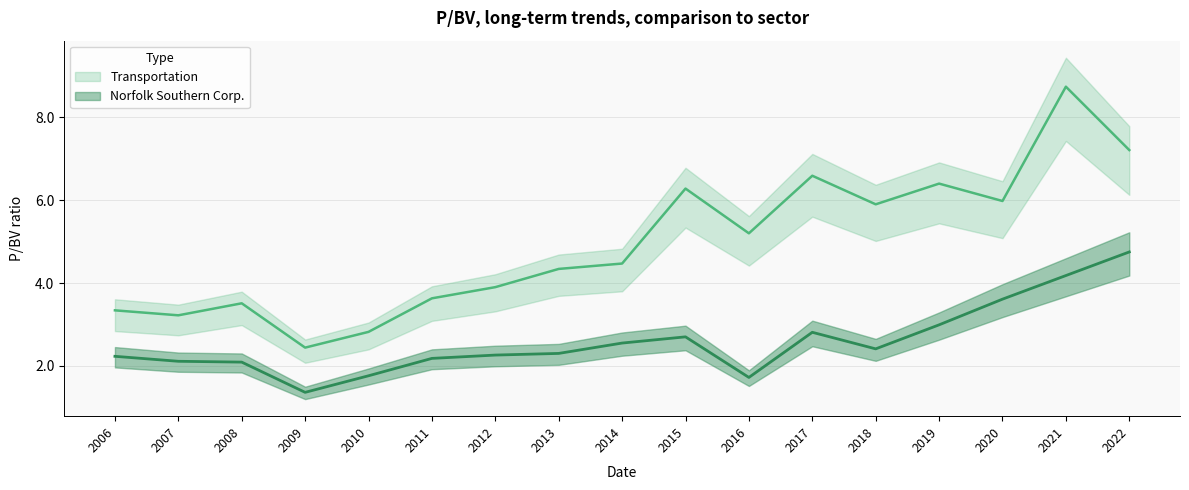

In Norfolk Southern Corp., how many points are lower than both neighbors (excluding endpoints)?

3